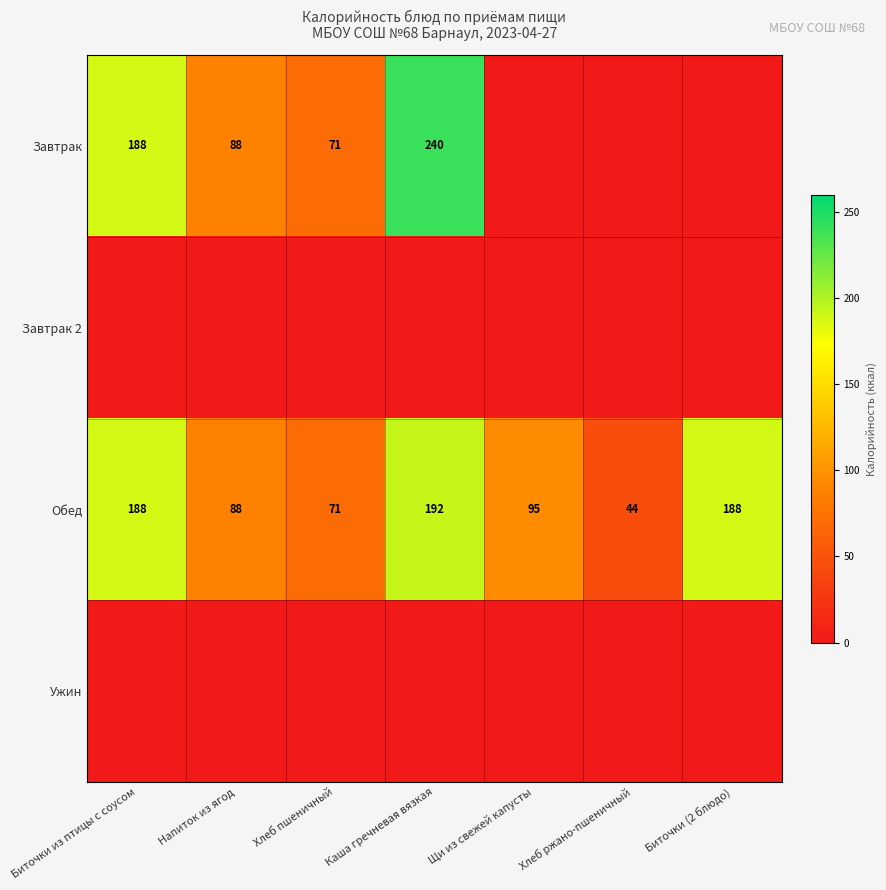

The value of Обед at Хлеб ржано-пшеничный is 24. True or false?

False